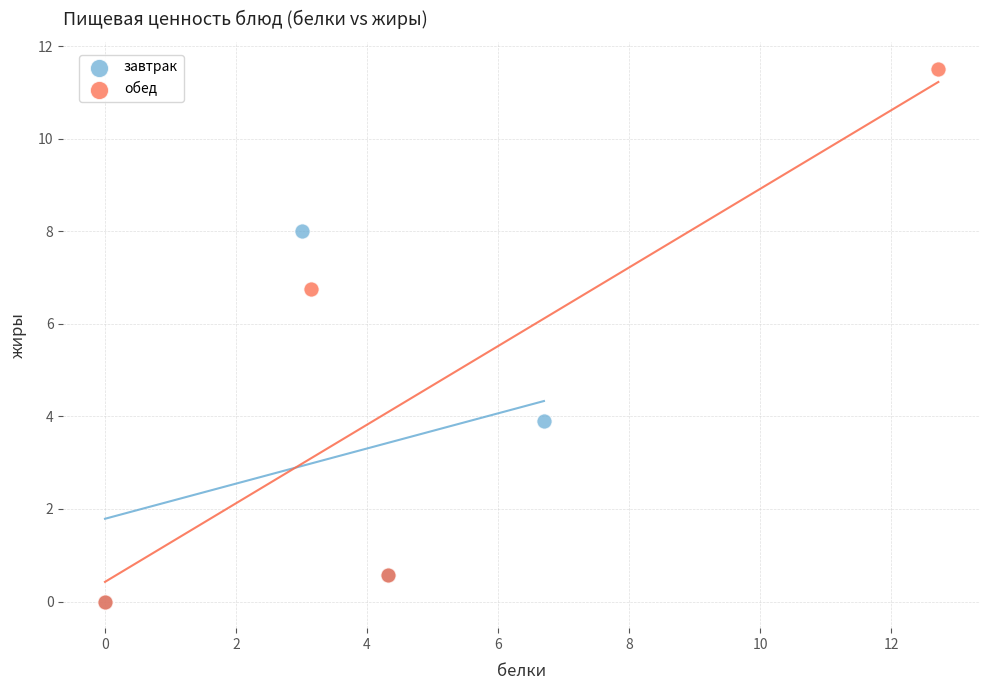

Which series contains the highest Y value?

обед